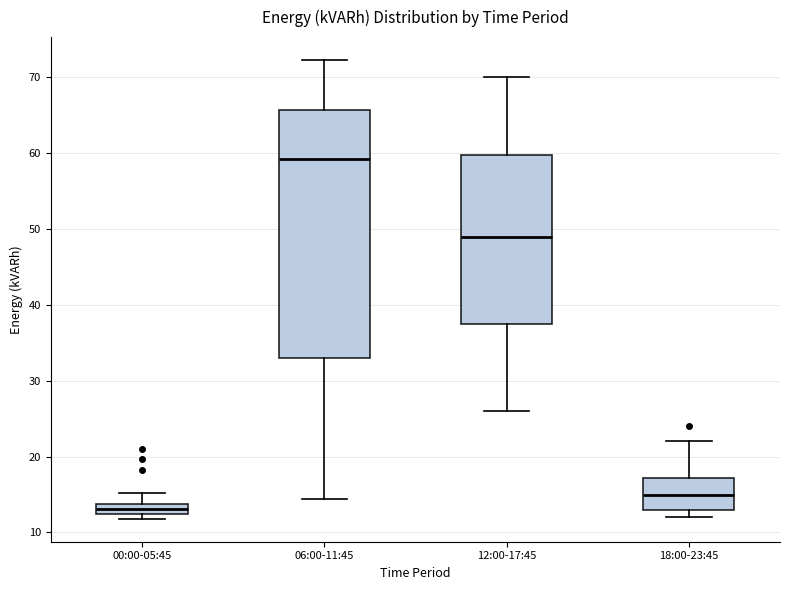

Which box is the tallest, from its lower edge to its upper edge?

06:00-11:45